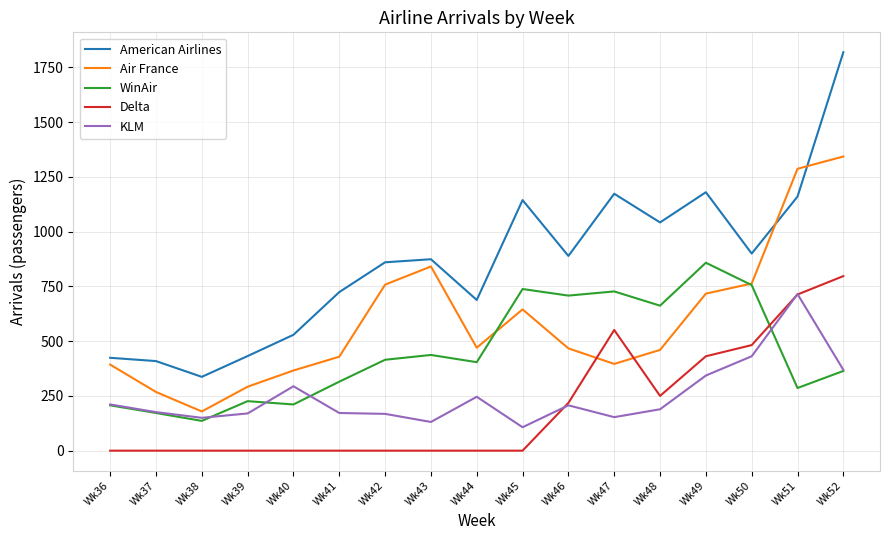

Where is the first local maximum for KLM?

Wk40